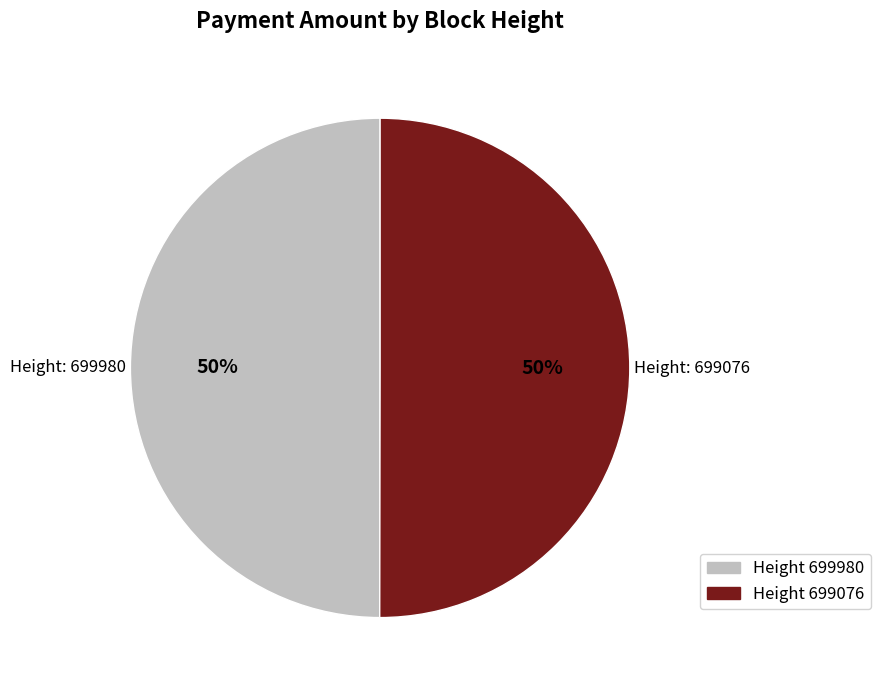

To the nearest percent, what is the average slice percentage?

50%